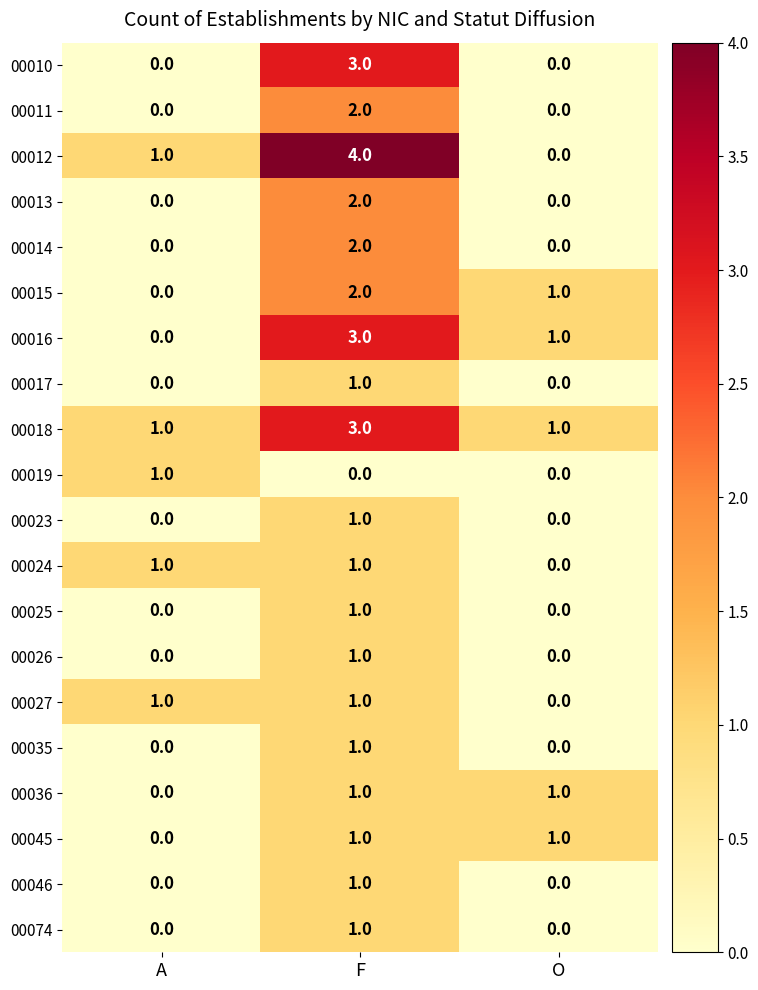

Which series has the widest spread of values?

00012